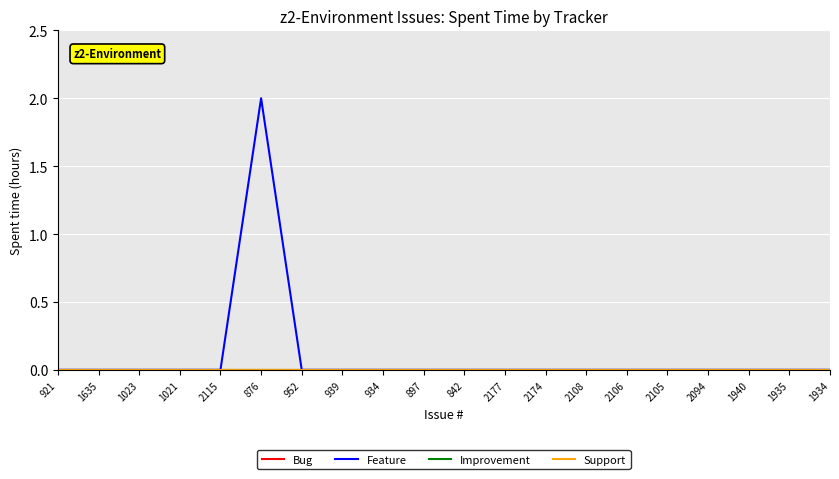

Does the chart have visible grid lines?

Yes